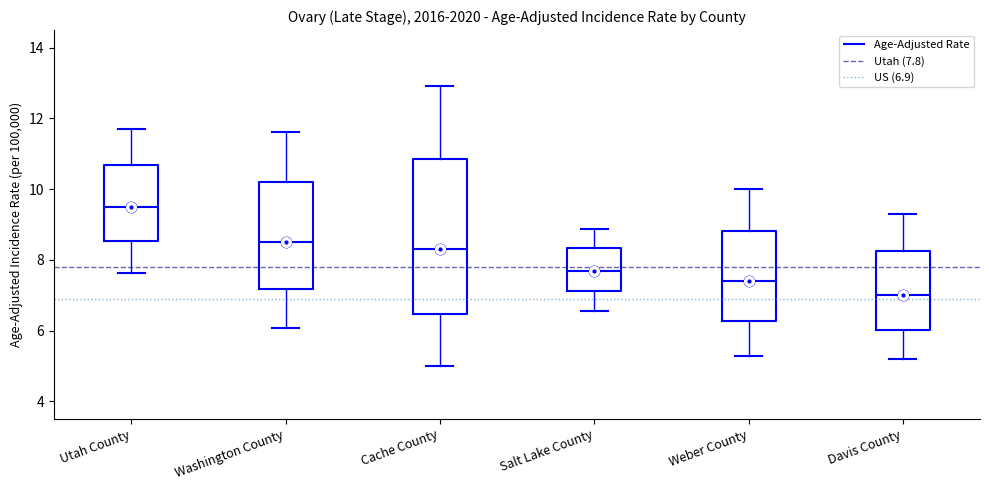

Which box has the lowest median line?

Davis County